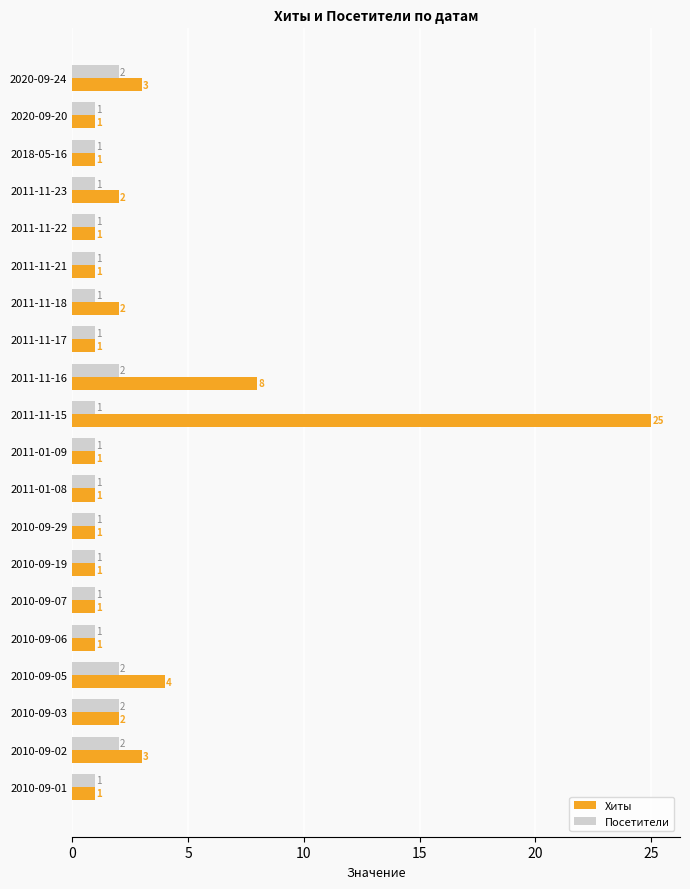

Is the value of Посетители at 2010-09-29 greater than the value of Хиты at 2020-09-24?

No